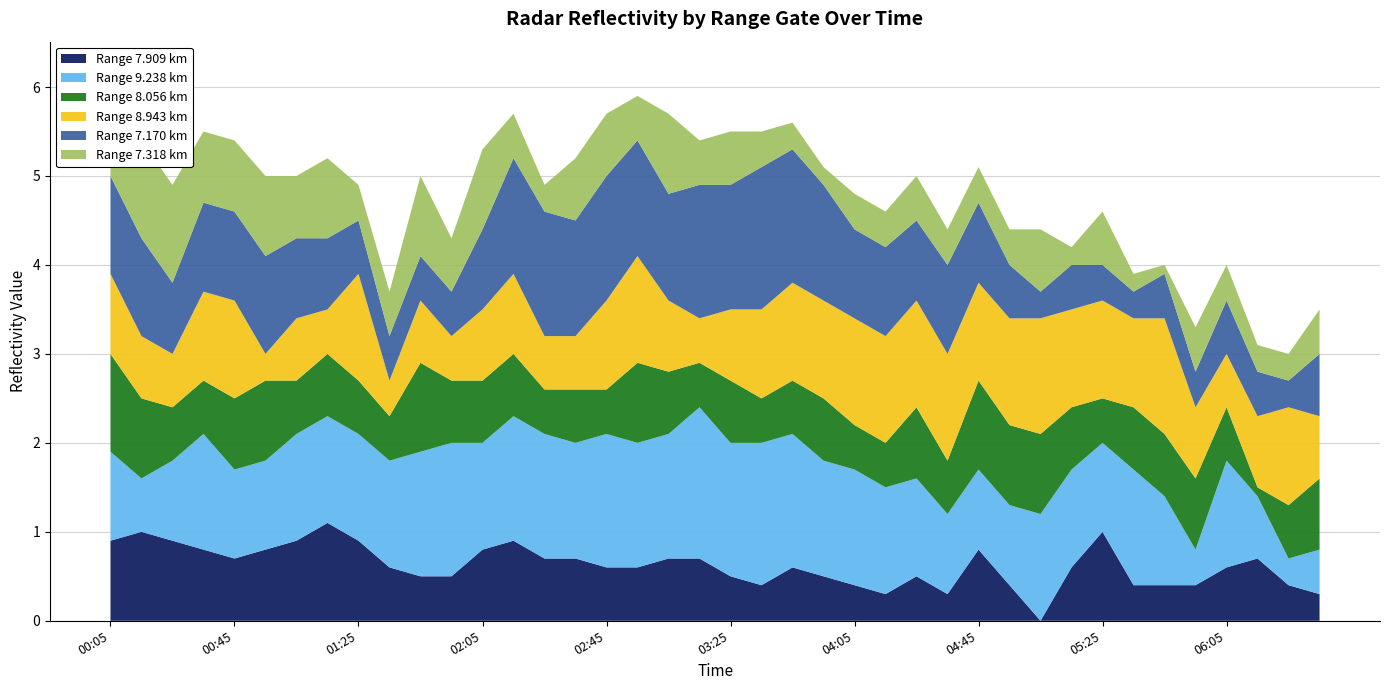

Reading right to left, what are all the values shown in this chart?

7.909: 0.3	0.4	0.7	0.6	0.4	0.4	0.4	1.0	0.6	0.0	0.4	0.8	0.3	0.5	0.3	0.4	0.5	0.6	0.4	0.5	0.7	0.7	0.6	0.6	0.7	0.7	0.9	0.8	0.5	0.5	0.6	0.9	1.1	0.9	0.8	0.7	0.8	0.9	1.0	0.9
9.238: 0.5	0.3	0.7	1.2	0.4	1.0	1.3	1.0	1.1	1.2	0.9	0.9	0.9	1.1	1.2	1.3	1.3	1.5	1.6	1.5	1.7	1.4	1.4	1.5	1.3	1.4	1.4	1.2	1.5	1.4	1.2	1.2	1.2	1.2	1.0	1.0	1.3	0.9	0.6	1.0
8.056: 0.8	0.6	0.1	0.6	0.8	0.7	0.7	0.5	0.7	0.9	0.9	1.0	0.6	0.8	0.5	0.5	0.7	0.6	0.5	0.7	0.5	0.7	0.9	0.5	0.6	0.5	0.7	0.7	0.7	1.0	0.5	0.6	0.7	0.6	0.9	0.8	0.6	0.6	0.9	1.1
8.943: 0.7	1.1	0.8	0.6	0.8	1.3	1.0	1.1	1.1	1.3	1.2	1.1	1.2	1.2	1.2	1.2	1.1	1.1	1.0	0.8	0.5	0.8	1.2	1.0	0.6	0.6	0.9	0.8	0.5	0.7	0.4	1.2	0.5	0.7	0.3	1.1	1.0	0.6	0.7	0.9
7.170: 0.7	0.3	0.5	0.6	0.4	0.5	0.3	0.4	0.5	0.3	0.6	0.9	1.0	0.9	1.0	1.0	1.3	1.5	1.6	1.4	1.5	1.2	1.3	1.4	1.3	1.4	1.3	0.9	0.5	0.5	0.5	0.6	0.8	0.9	1.1	1.0	1.0	0.8	1.1	1.1
7.318: 0.5	0.3	0.3	0.4	0.5	0.1	0.2	0.6	0.2	0.7	0.4	0.4	0.4	0.5	0.4	0.4	0.2	0.3	0.4	0.6	0.5	0.9	0.5	0.7	0.7	0.3	0.5	0.9	0.6	0.9	0.5	0.4	0.9	0.7	0.9	0.8	0.8	1.1	1.1	1.2